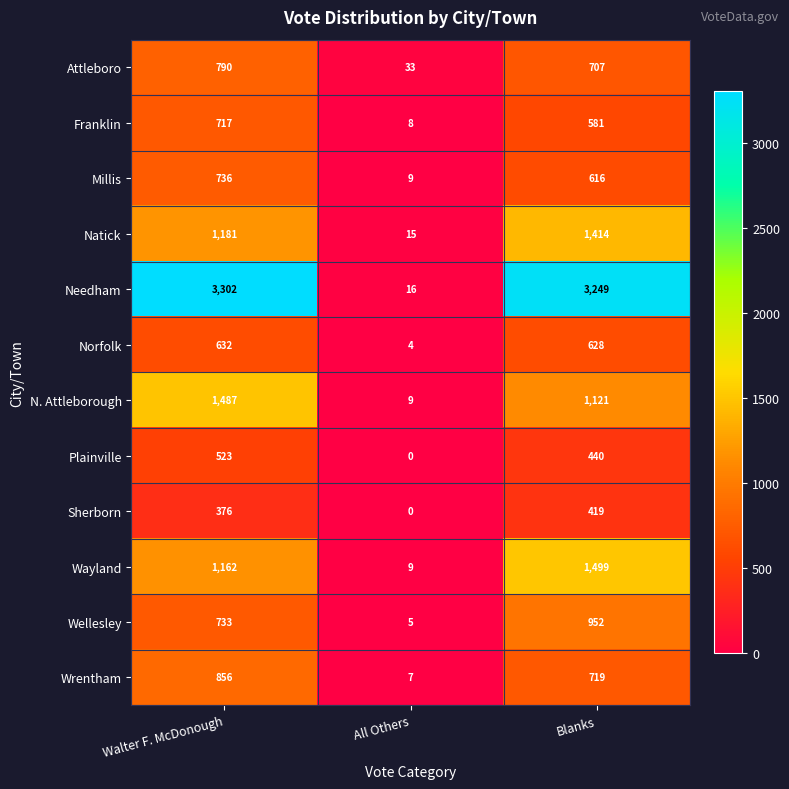

Is the value of Plainville at Walter F. McDonough greater than the value of Attleboro at All Others?

Yes